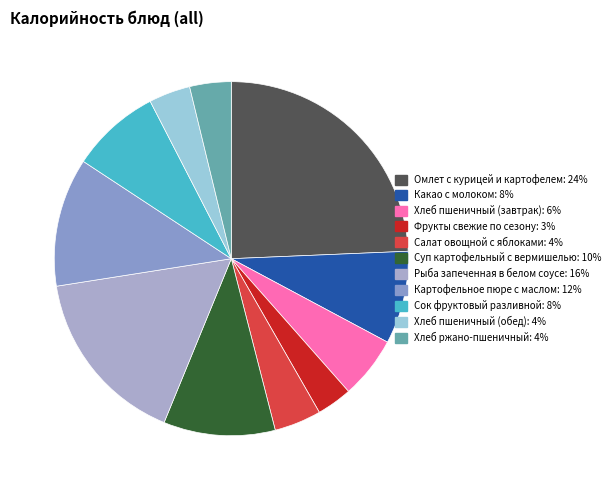

How many segments does this pie chart have?

11